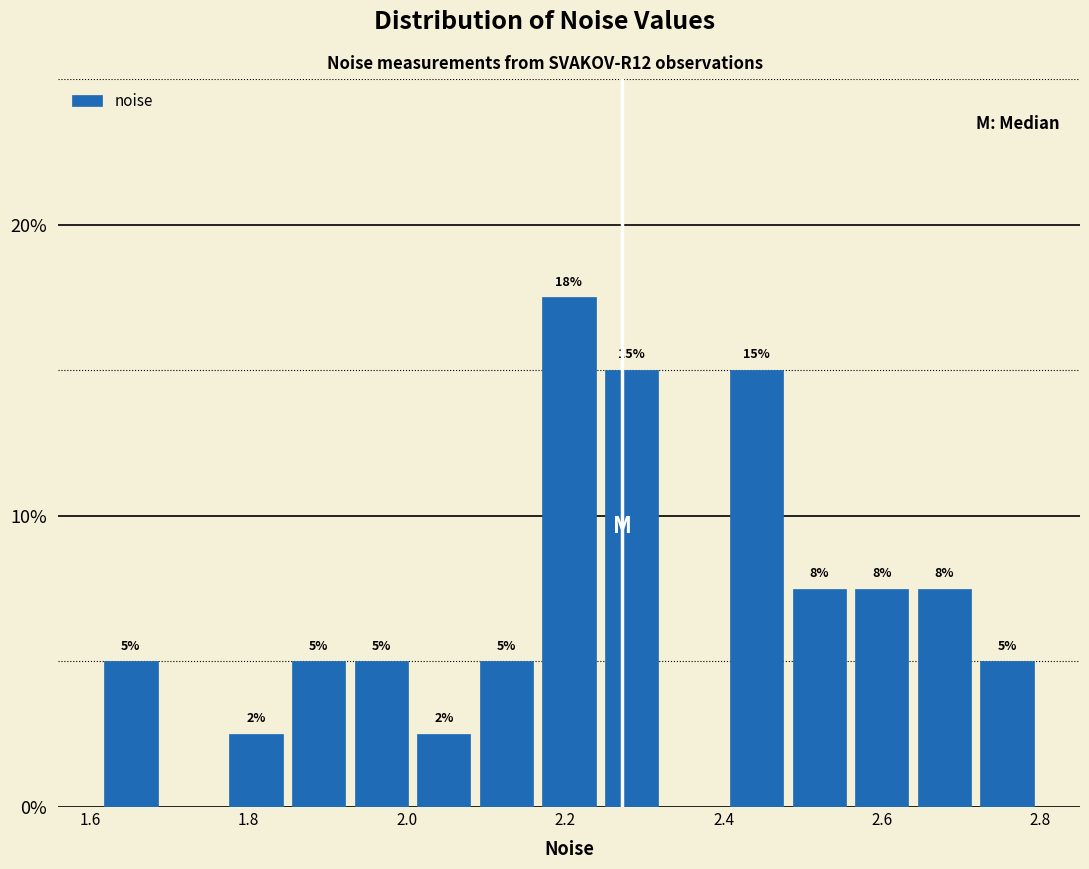

Read against the x-axis, roughly where is the centre of the tallest bar?

2.20